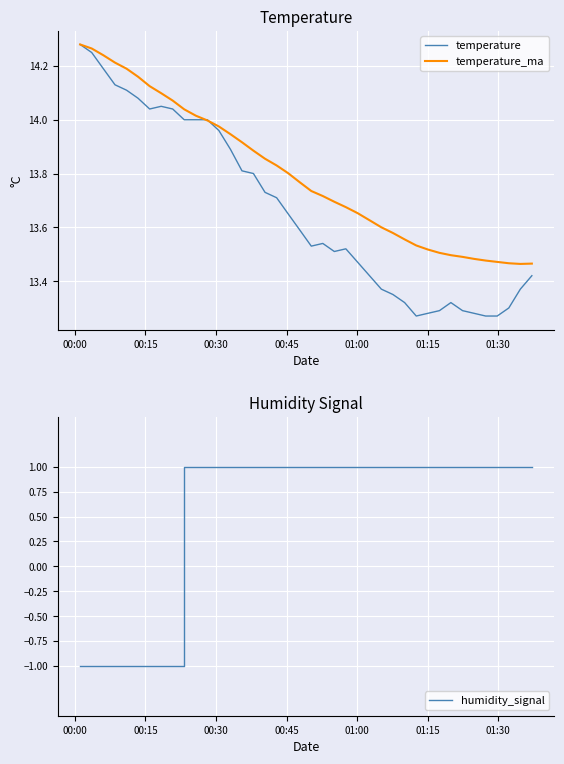

Reading left to right, extract all data points from this chart.

temperature: 14.3	14.2	14.2	14.1	14.1	14.1	14.0	14.1	14.0	14.0	14.0	14.0	14.0	13.9	13.8	13.8	13.7	13.7	13.7	13.6	13.5	13.5	13.5	13.5	13.5	13.4	13.4	13.3	13.3	13.3	13.3	13.3	13.3	13.3	13.3	13.3	13.3	13.3	13.4	13.4
temperature_ma: 14.3	14.3	14.2	14.2	14.2	14.2	14.1	14.1	14.1	14.0	14.0	14.0	14.0	13.9	13.9	13.9	13.9	13.8	13.8	13.8	13.7	13.7	13.7	13.7	13.7	13.6	13.6	13.6	13.6	13.5	13.5	13.5	13.5	13.5	13.5	13.5	13.5	13.5	13.5	13.5
humidity_signal: -1.0	-1.0	-1.0	-1.0	-1.0	-1.0	-1.0	-1.0	-1.0	1.0	1.0	1.0	1.0	1.0	1.0	1.0	1.0	1.0	1.0	1.0	1.0	1.0	1.0	1.0	1.0	1.0	1.0	1.0	1.0	1.0	1.0	1.0	1.0	1.0	1.0	1.0	1.0	1.0	1.0	1.0